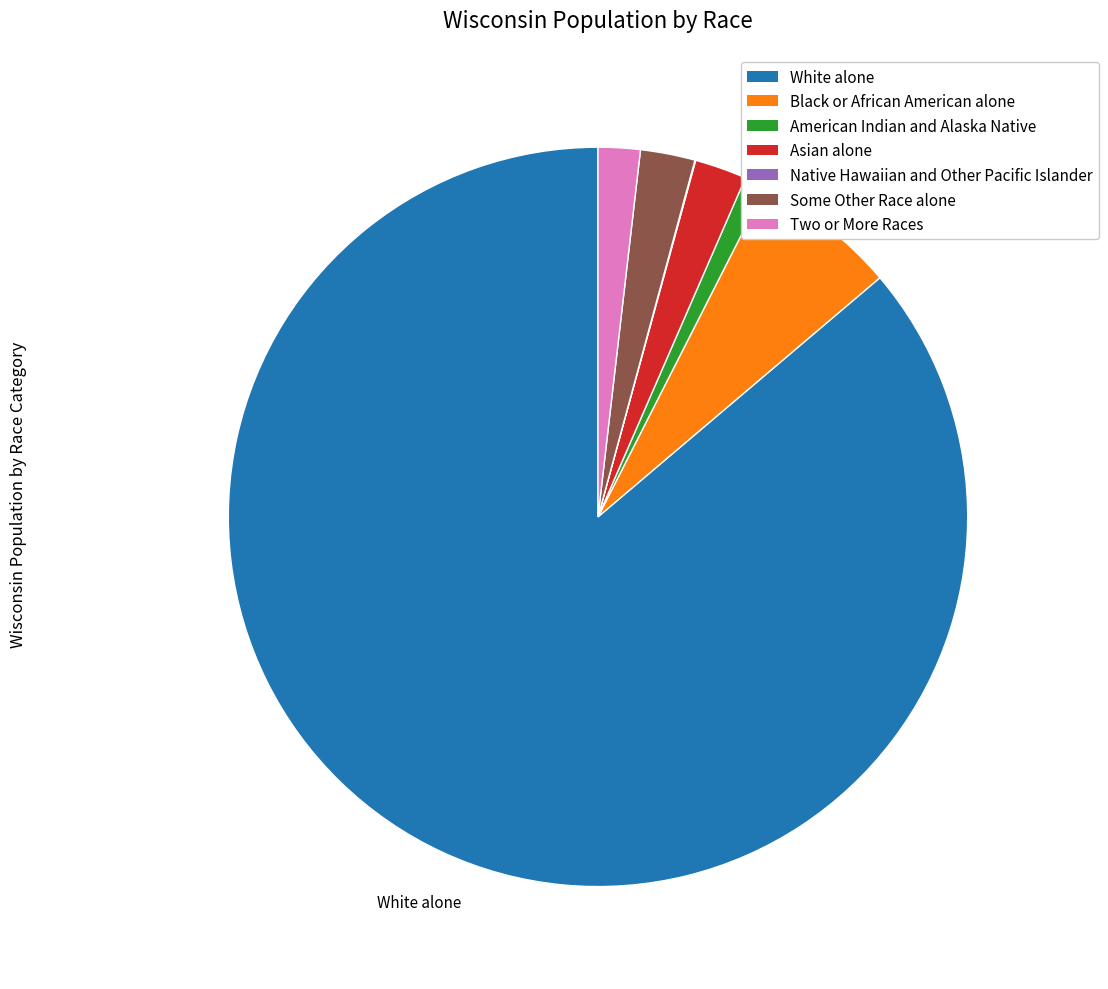

Do Some Other Race alone and White alone together represent more than half of the pie?

Yes